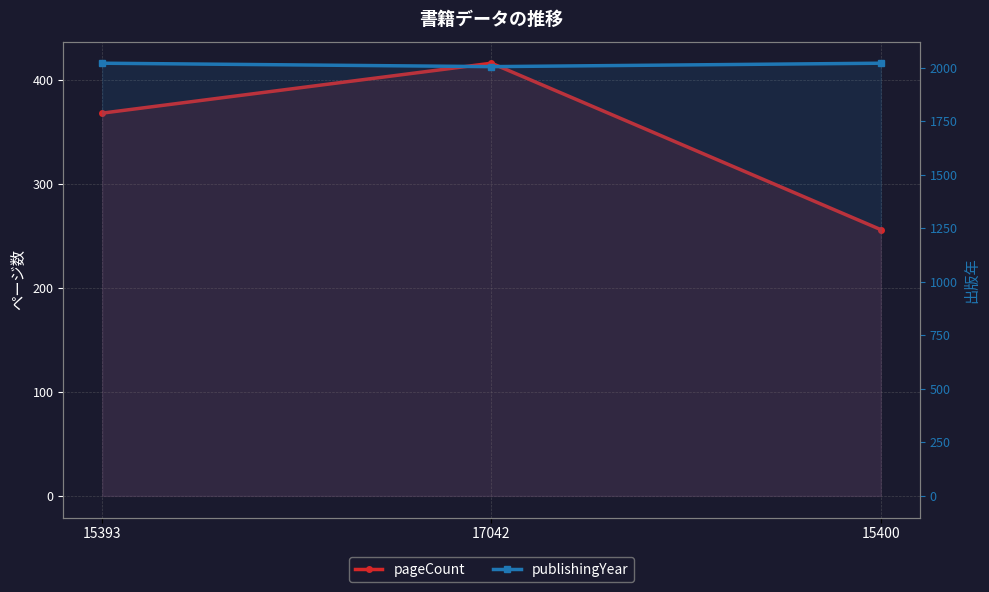

How many lines are shown in the chart?

2